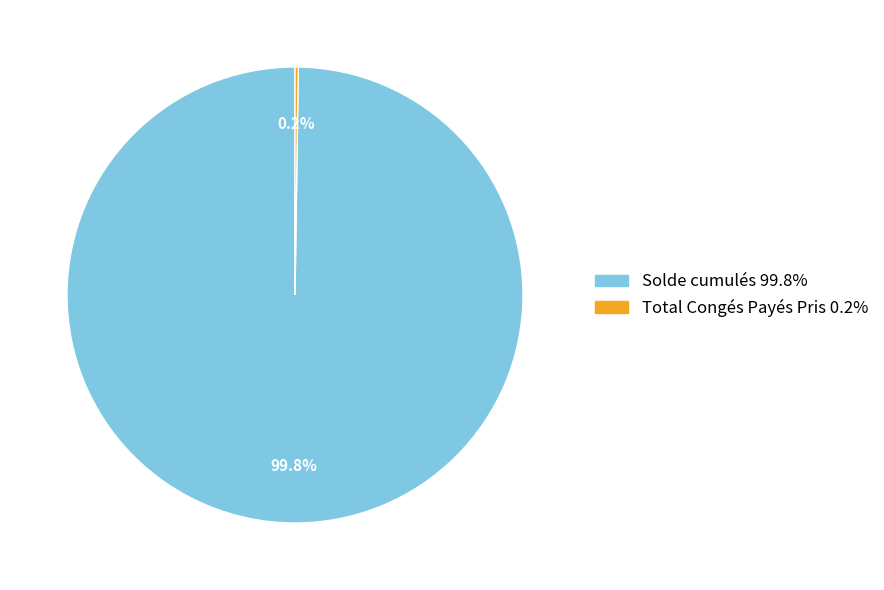

What is the largest slice in the pie chart?

Solde cumulés